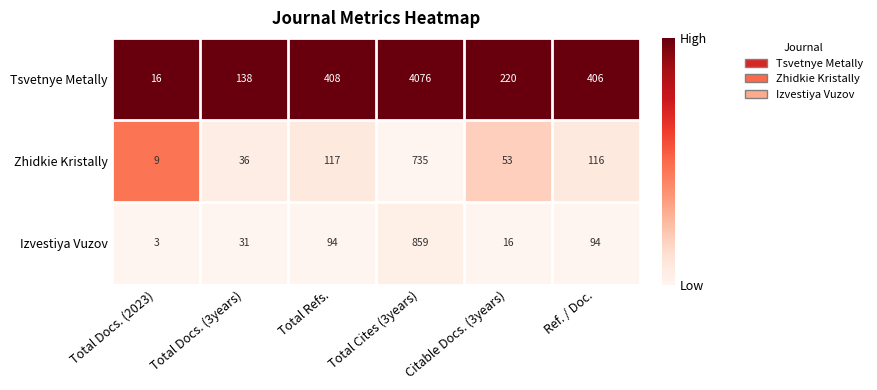

At Total Refs., list the series in order from smallest to largest.

Izvestiya Vuzov, Zhidkie Kristally, Tsvetnye Metally